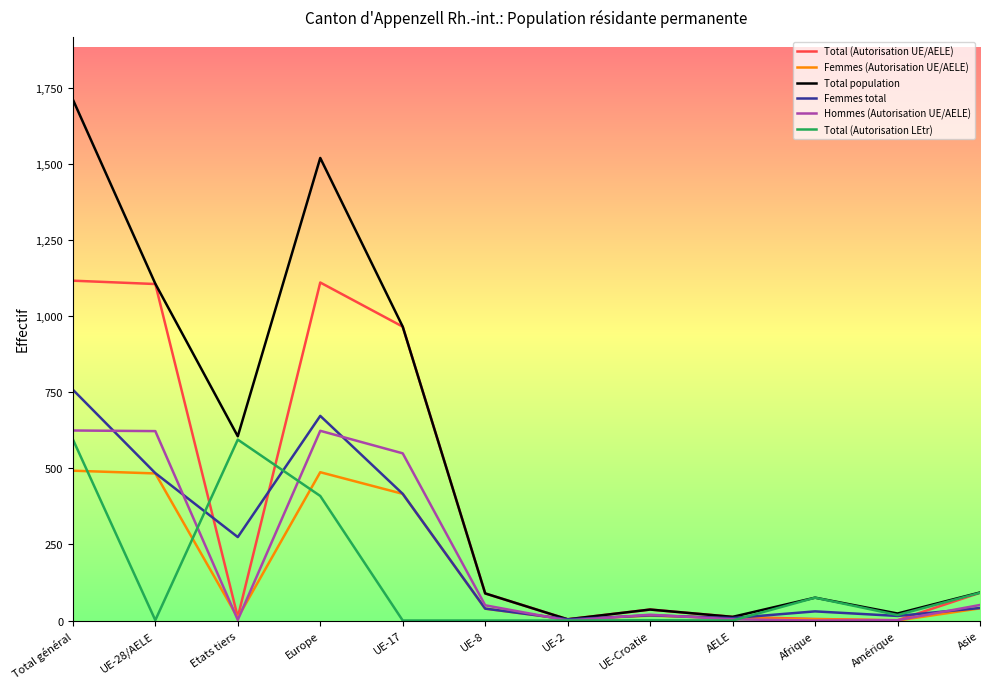

At which category is the sum across all series the highest?

Total général